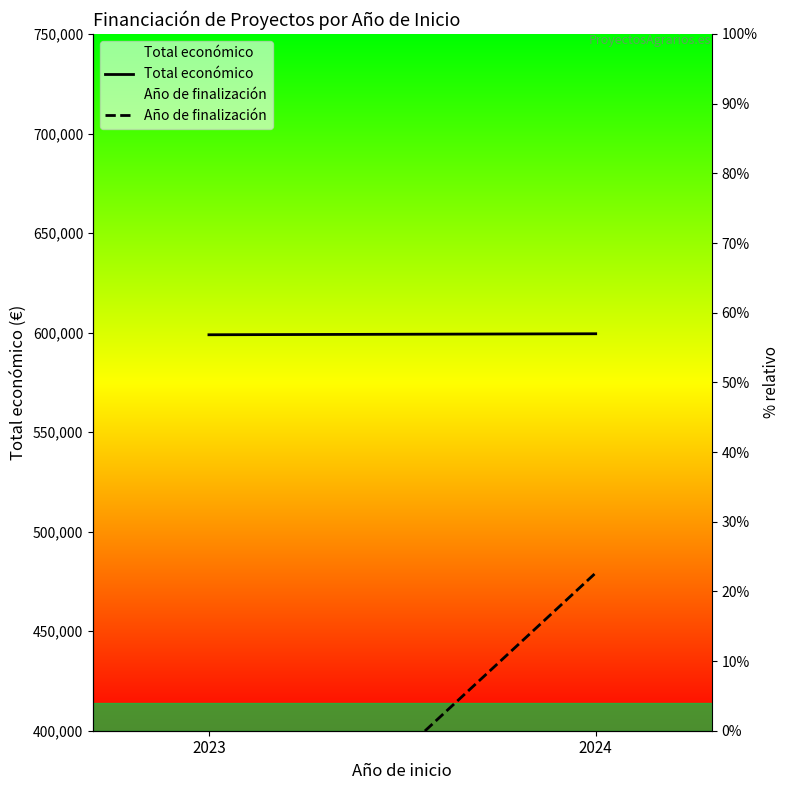

What is the maximum value shown in the chart?

599416.3